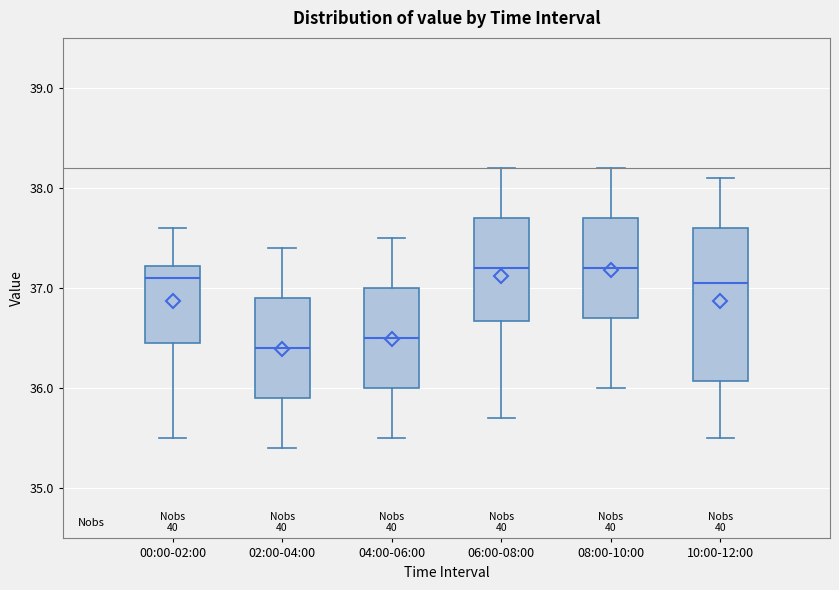

Which box's median line is the lowest?

02:00-04:00